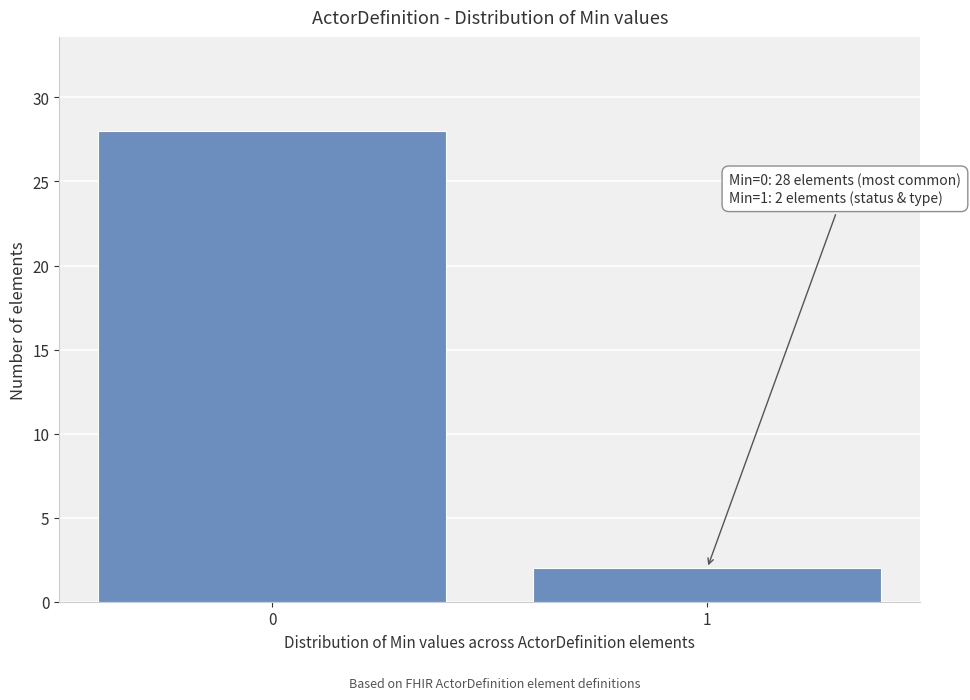

Reading right to left, what are all the values shown in this chart?

2	28